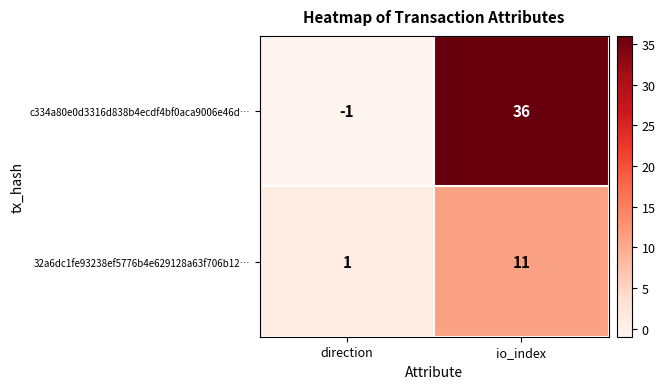

Read the c334a80e0d3316d838b4ecdf4bf0aca9006e46d… value at io_index, to the nearest 5.

35